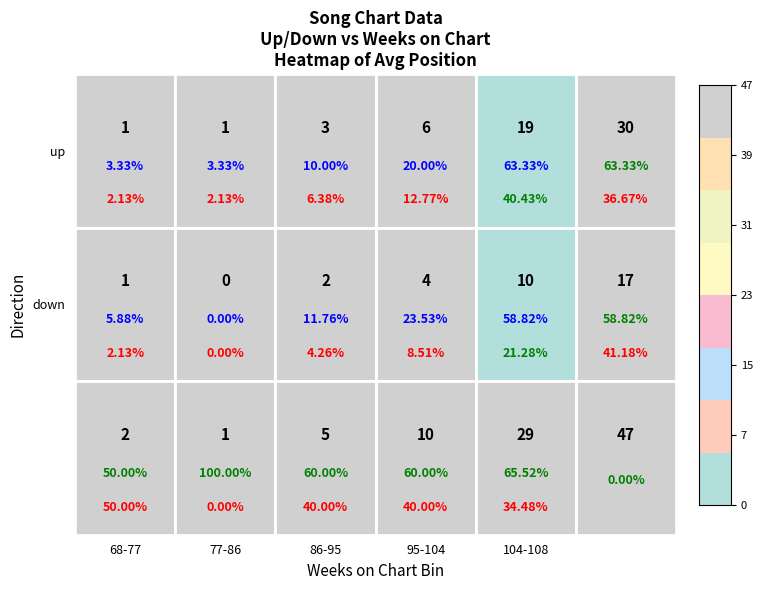

What is the difference between the up values at 86-95 and 68-77?

2